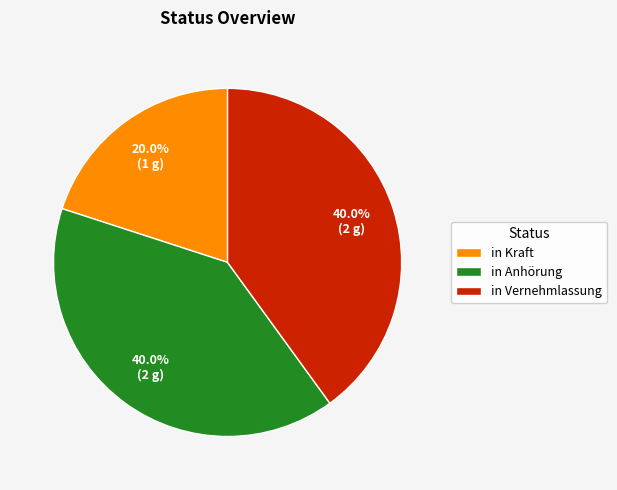

How many slices are in this pie chart?

3